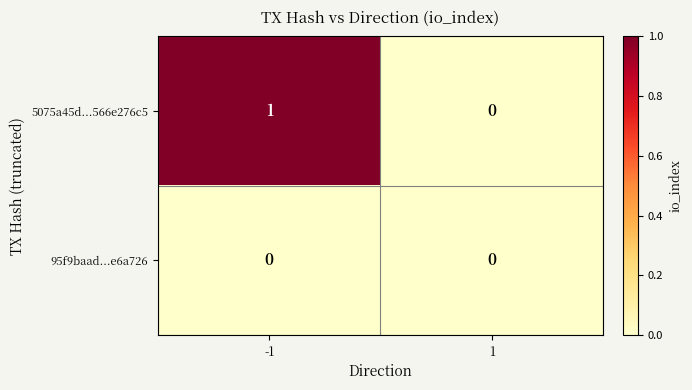

At -1, list the series in order from largest to smallest.

5075a45d...566e276c5, 95f9baad...e6a726